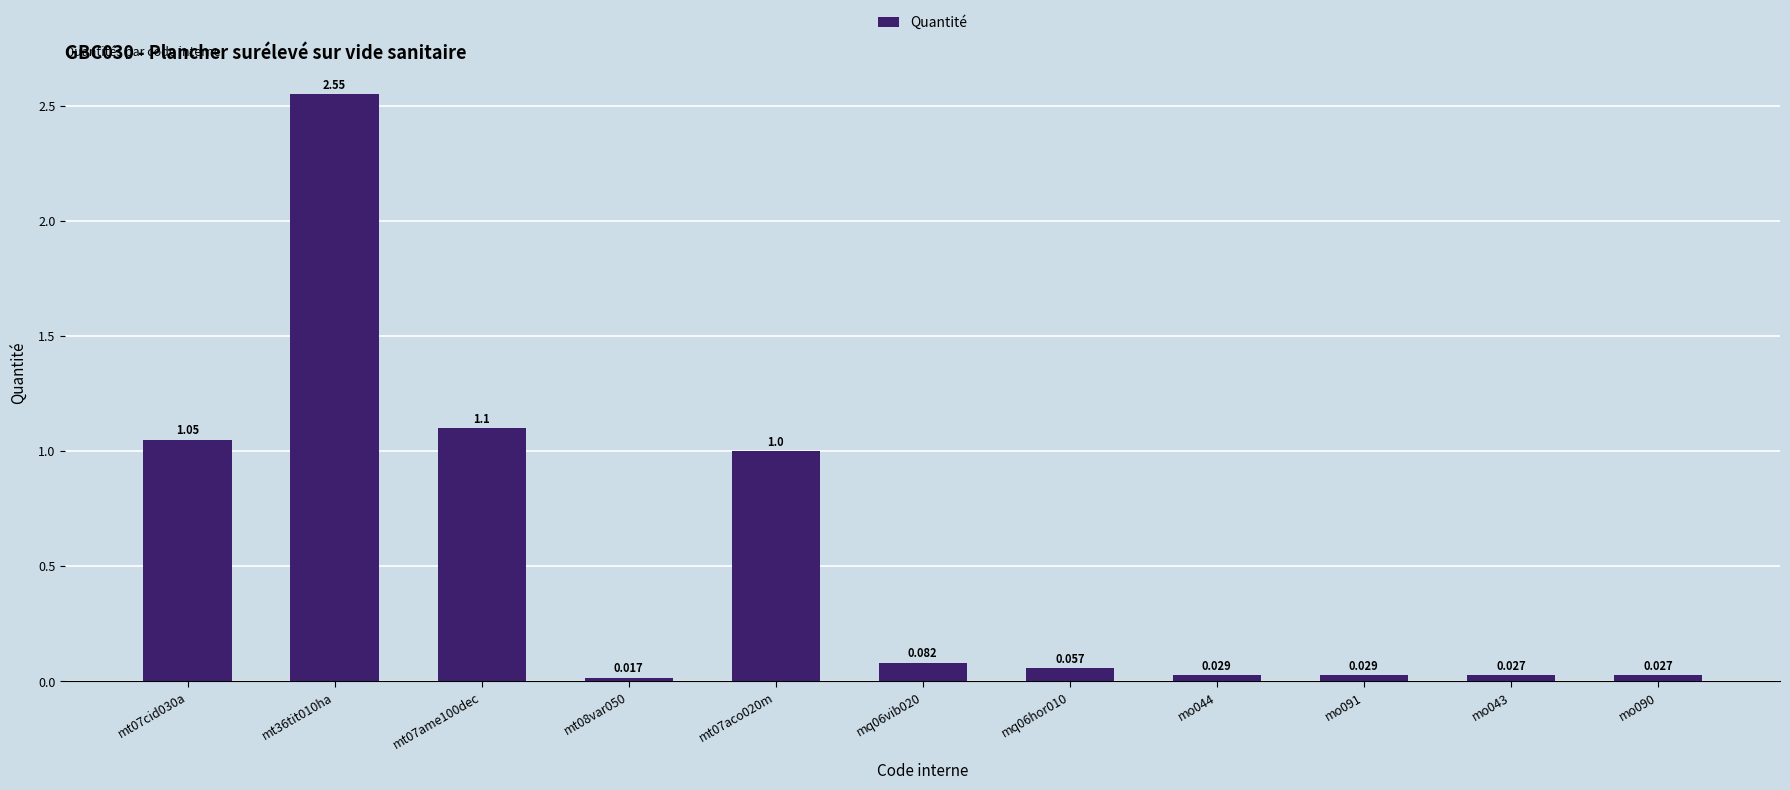

Read the value at mt07ame100dec.

1.1